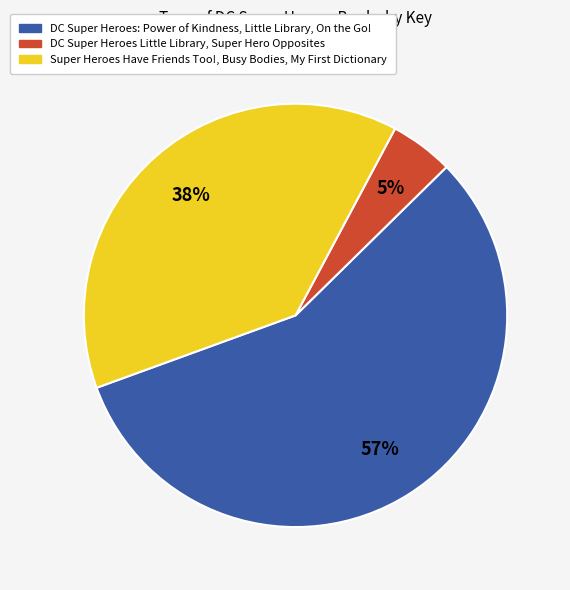

What is the smallest slice in the pie chart?

DC Super Heroes Little Library, Super Hero Opposites